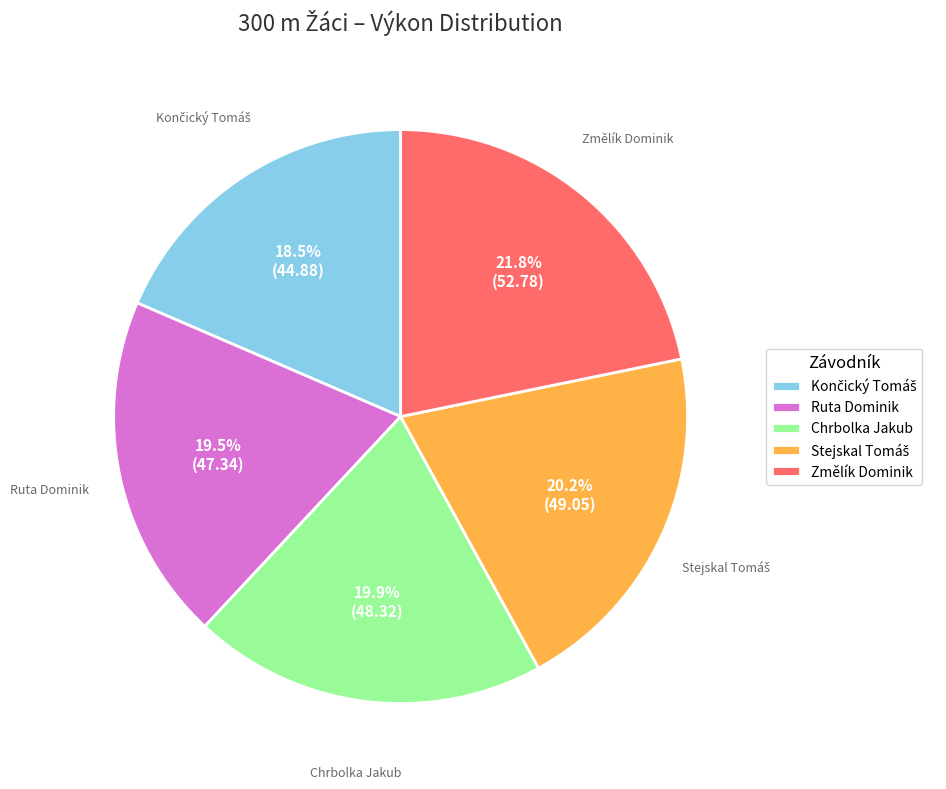

Between Ruta Dominik and Změlík Dominik, which is larger?

Změlík Dominik